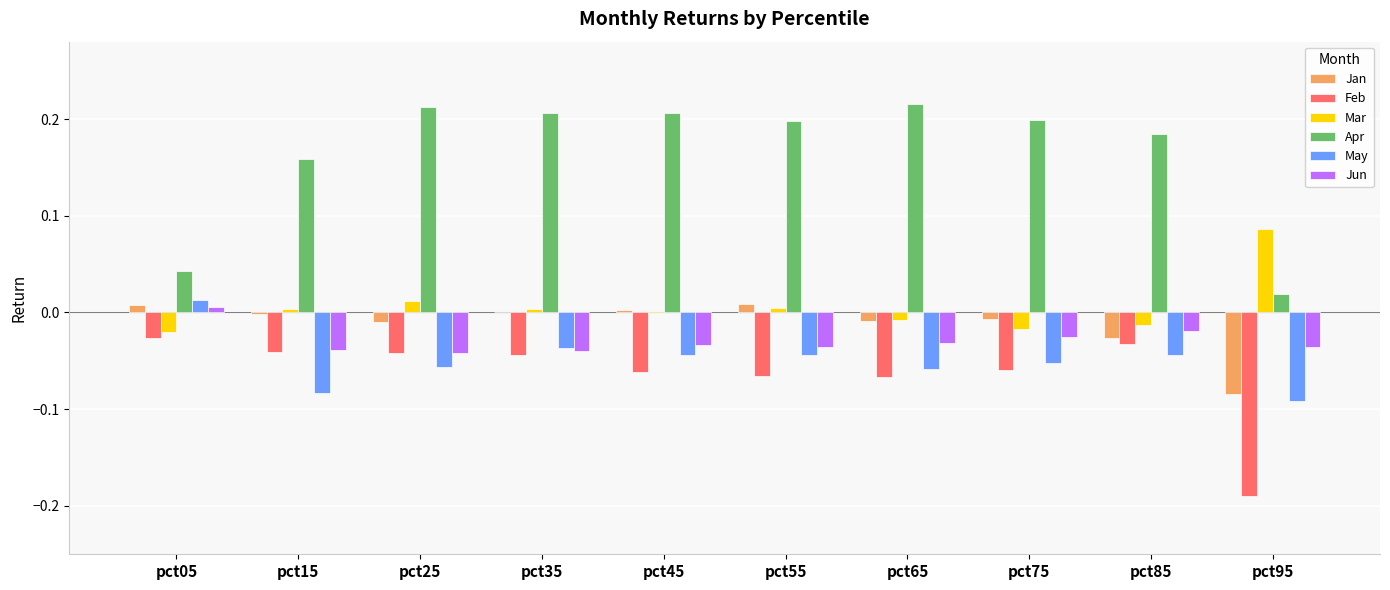

True or false: May has a value of -0.0 at pct55.

True